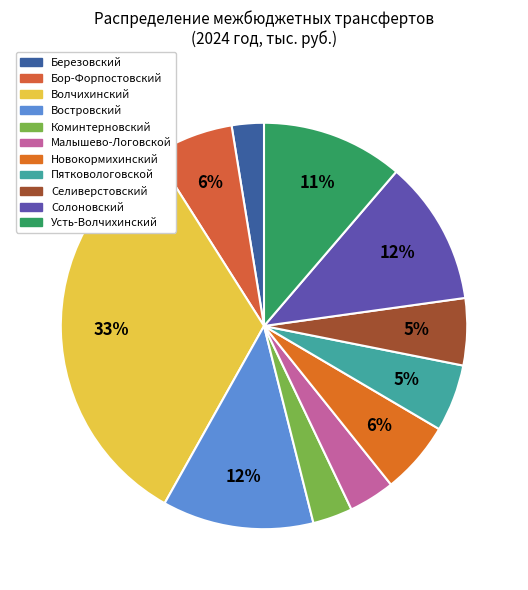

Which category has the smallest portion of the pie?

Березовский